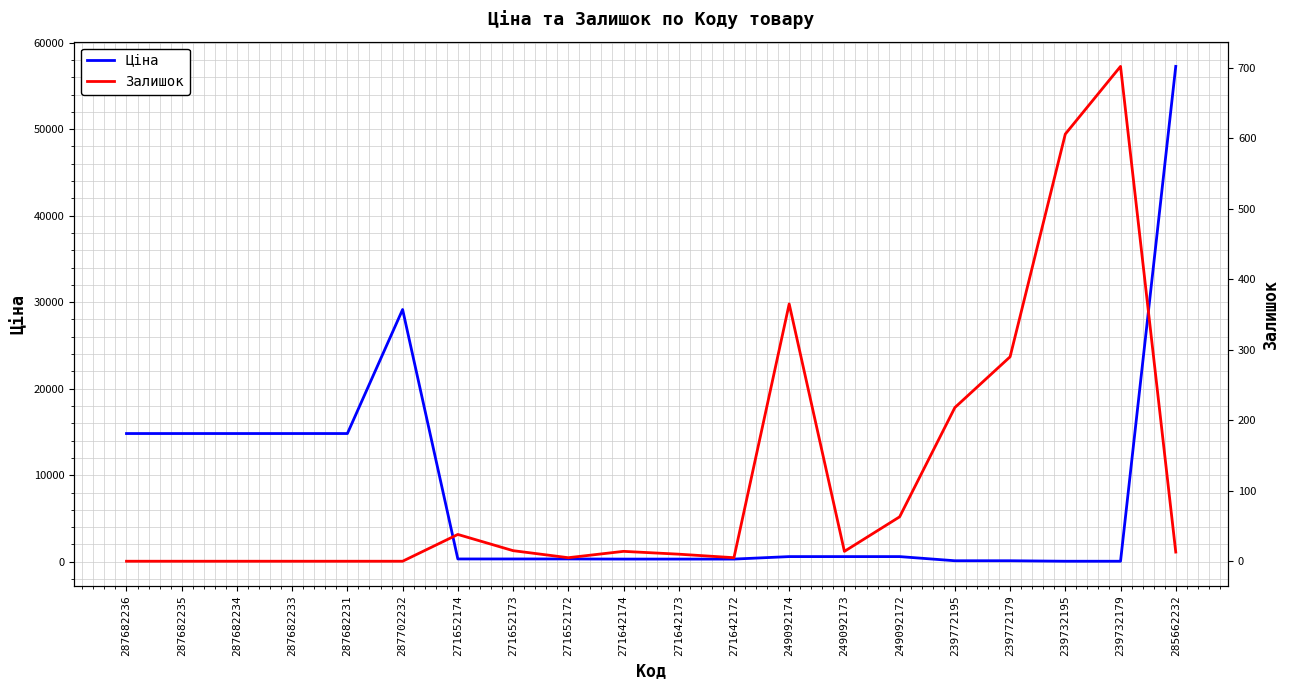

Reading left to right, extract all data points from this chart.

Ціна: 14817.6	14817.6	14817.6	14817.6	14817.6	29152.3	318.3	318.3	318.3	304.1	304.1	304.1	591.6	591.6	591.6	111.8	111.8	55.9	55.9	57258.0
Залишок: 0.0	0.0	0.0	0.0	0.0	0.0	38.0	15.0	5.0	14.0	10.0	5.0	365.0	14.0	63.0	218.0	290.0	606.0	702.0	13.0